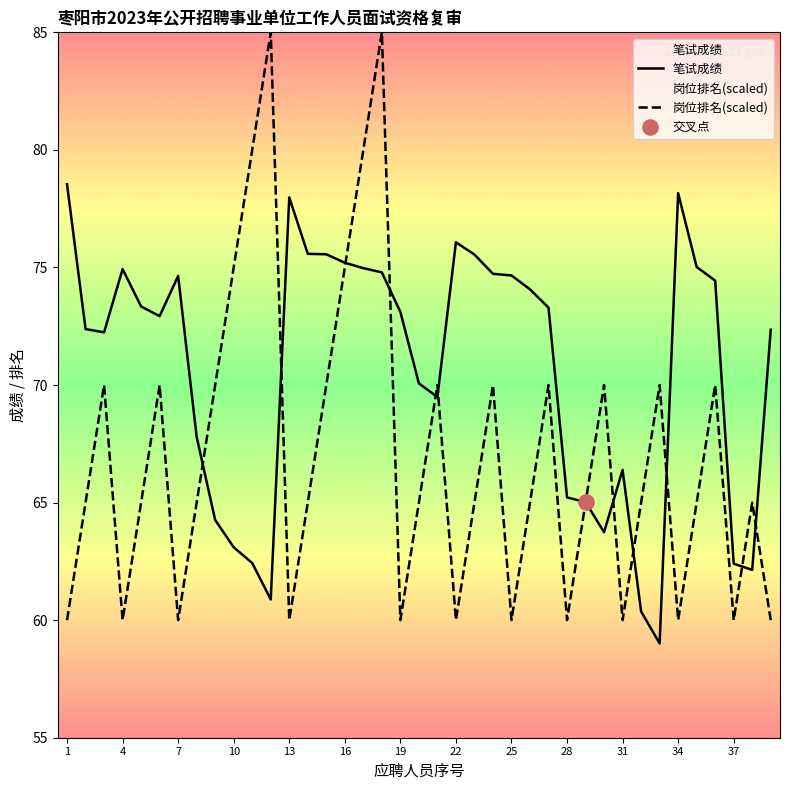

Which series contains the highest Y value?

岗位排名(scaled)